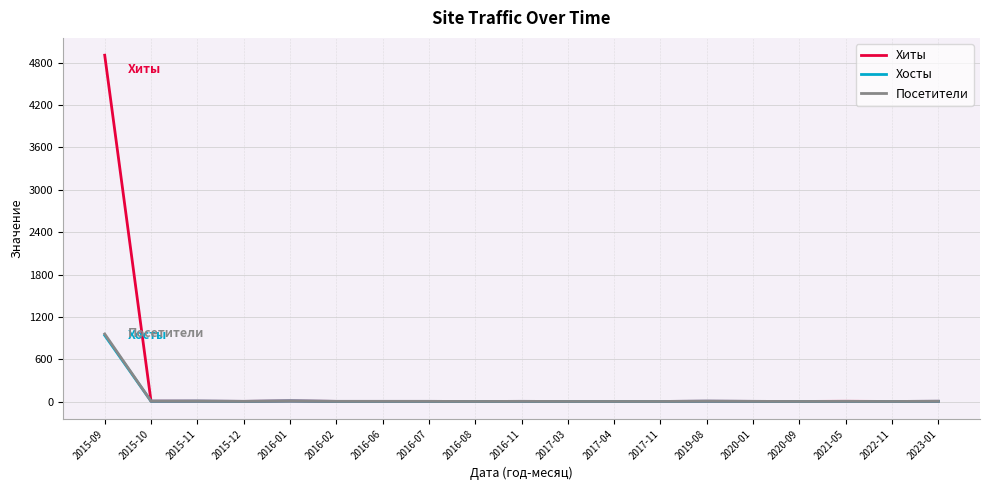

What is the greatest value displayed?

4908